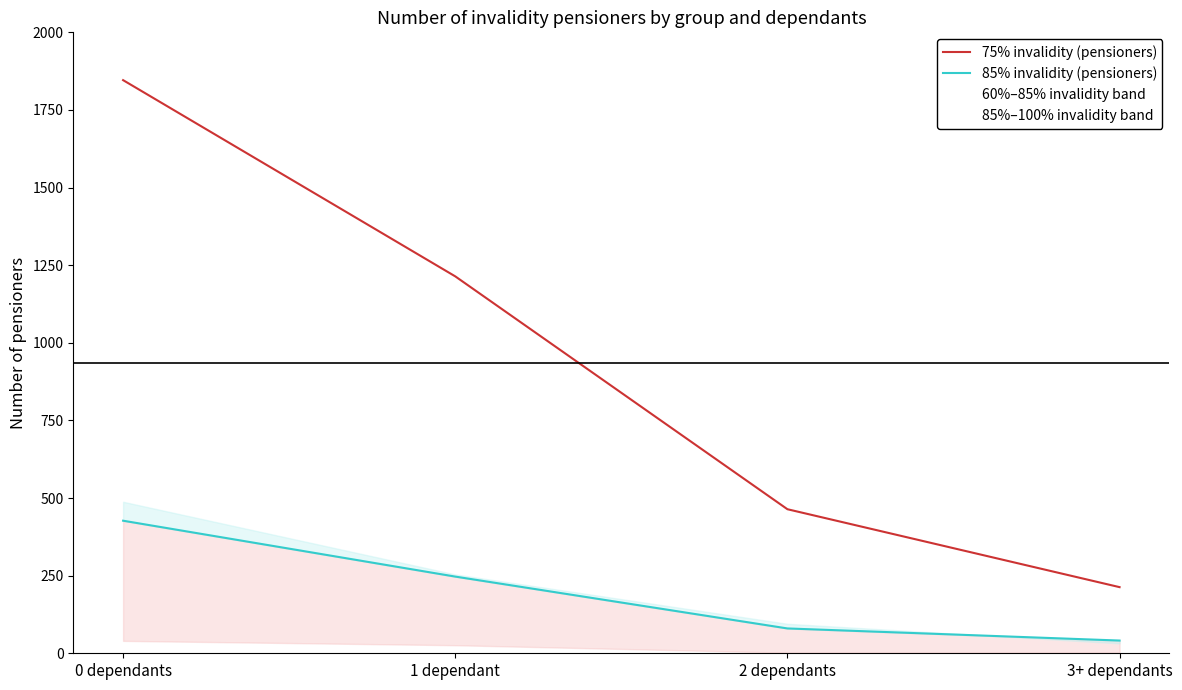

What is the average value of the 85% invalidity (pensioners) series?

199